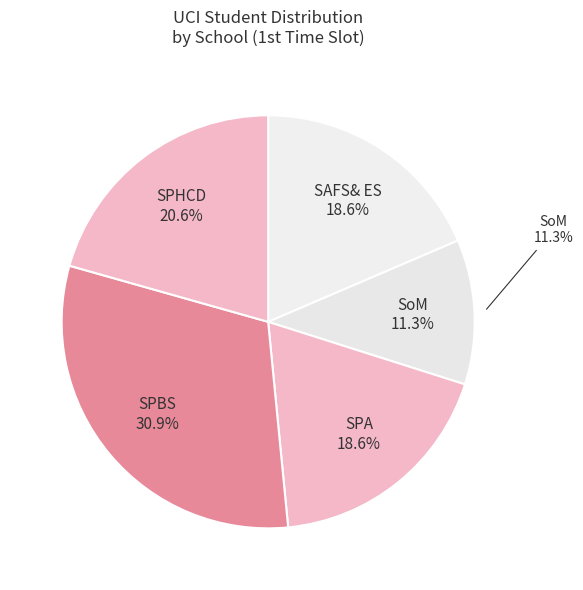

Which slice is the largest?

SPBS